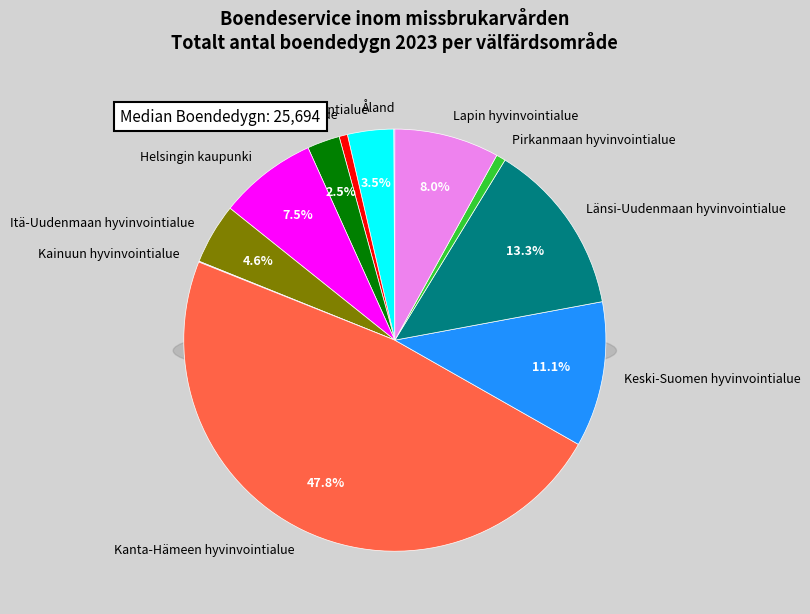

Which slice is the largest?

Kanta-Hämeen hyvinvointialue